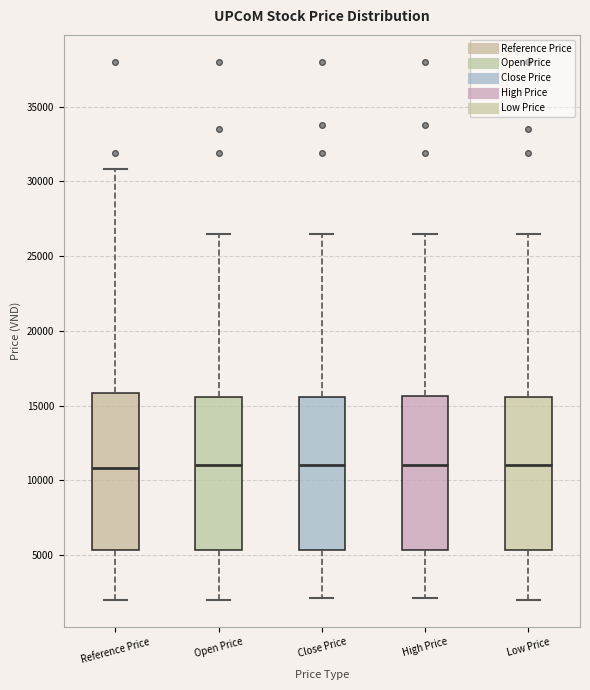

Reading left to right, read every box against the y-axis: the position of its median line, the range the box covers, and the ends of its whiskers. The values are not printed on the chart, so give them approximately, as read against the axis.

Reference Price: median 11000, box 5500 to 16000, whiskers 2000 to 31000
Open Price: median 11000, box 5500 to 15500, whiskers 2000 to 26500
Close Price: median 11000, box 5500 to 15500, whiskers 2000 to 26500
High Price: median 11000, box 5500 to 15500, whiskers 2000 to 26500
Low Price: median 11000, box 5500 to 15500, whiskers 2000 to 26500